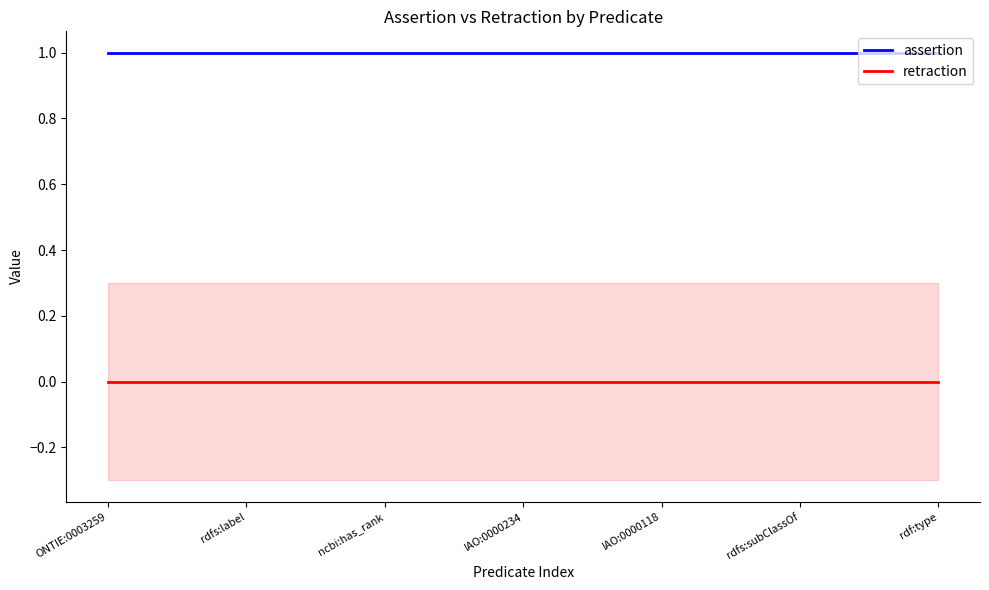

At how many categories does at least one series exceed 0?

7